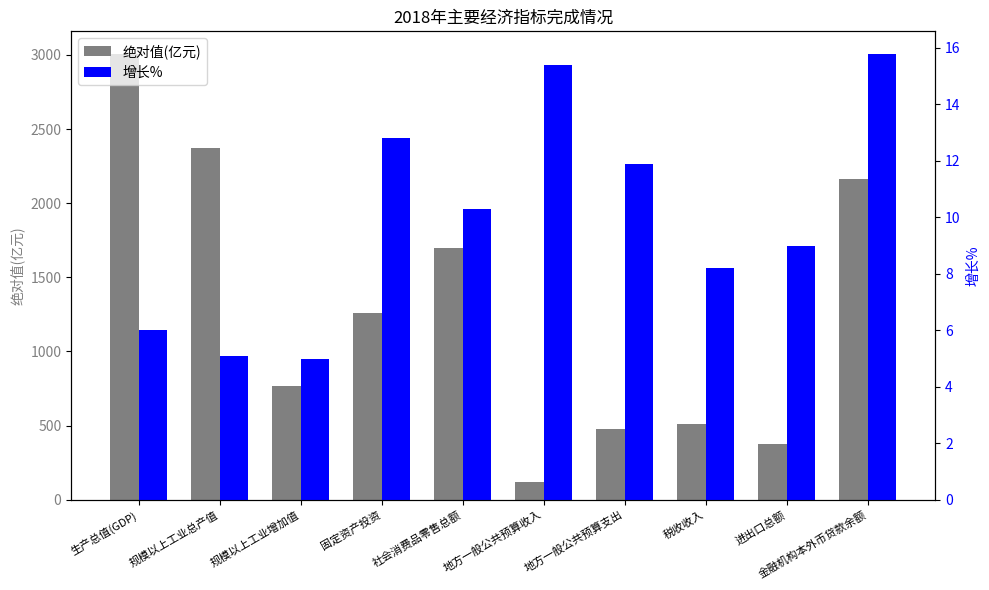

How many series are shown in this chart?

2